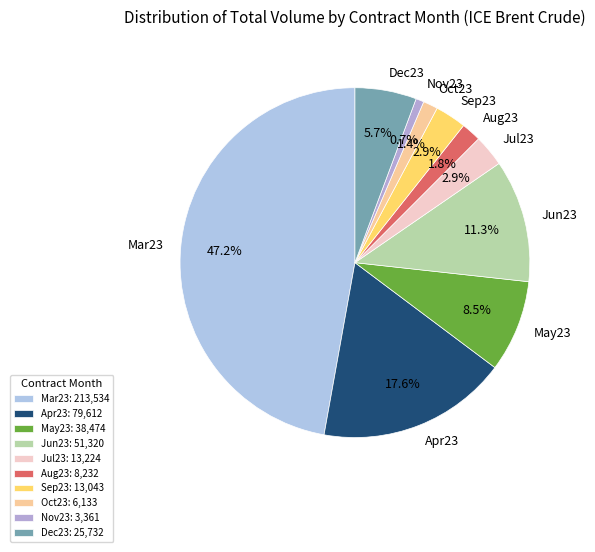

The May23 slice represents 1% of the pie. True or false?

False